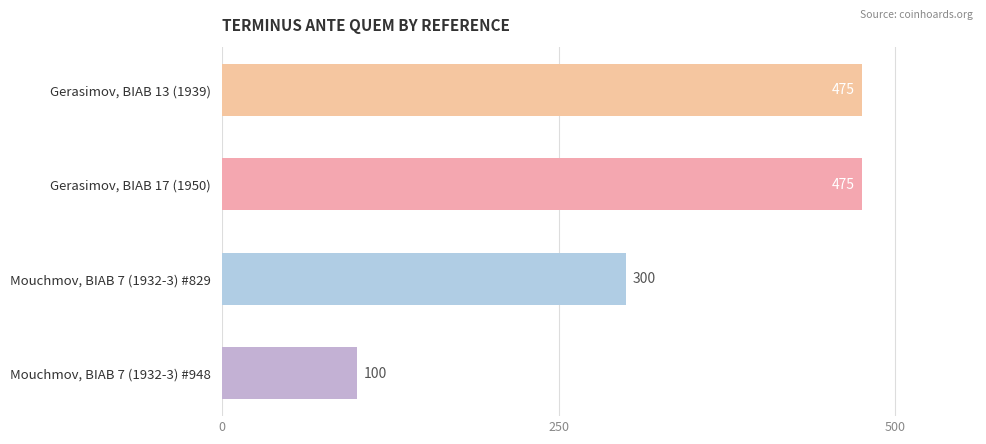

Where is the data nearest to the value 287?

Mouchmov, BIAB 7 (1932-3) #829